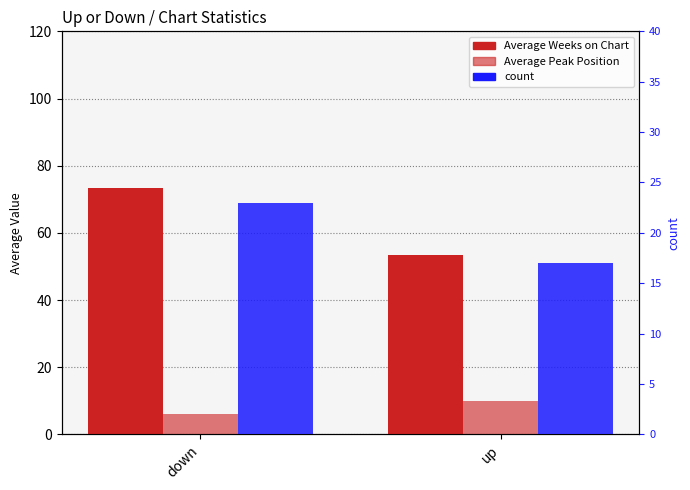

Rank the categories by Average Peak Position value from highest to lowest.

up, down